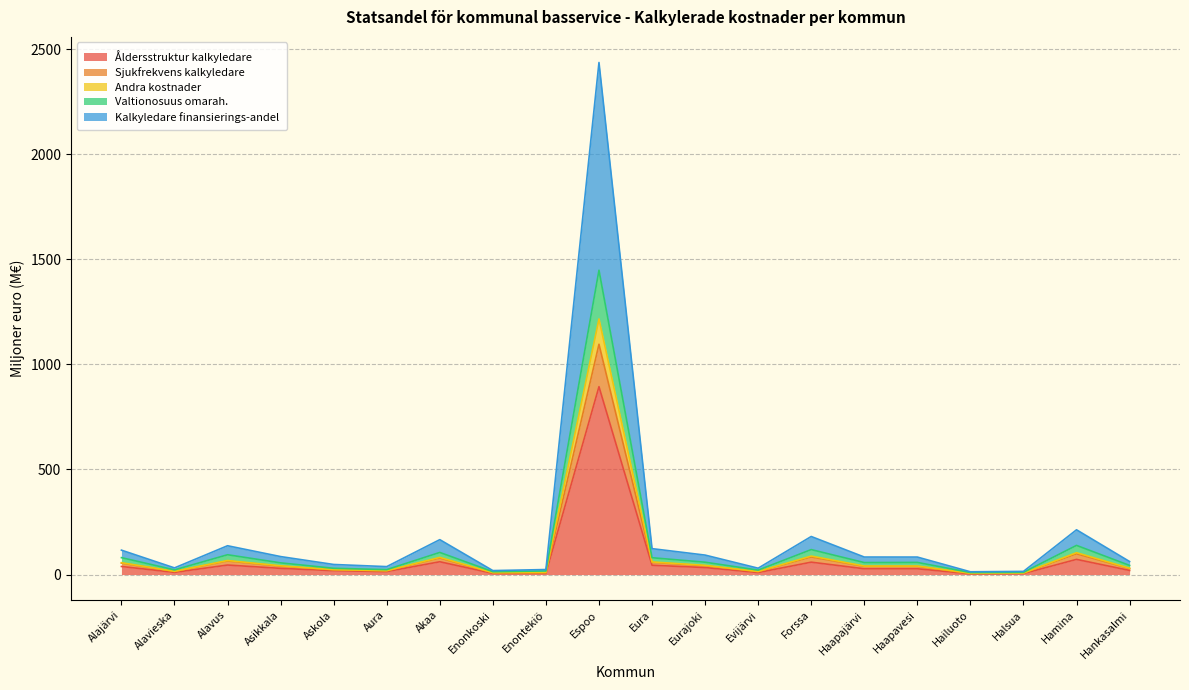

True or false: Kalkyledare finansierings-andel has a value of 15.1 at Halsua.

True